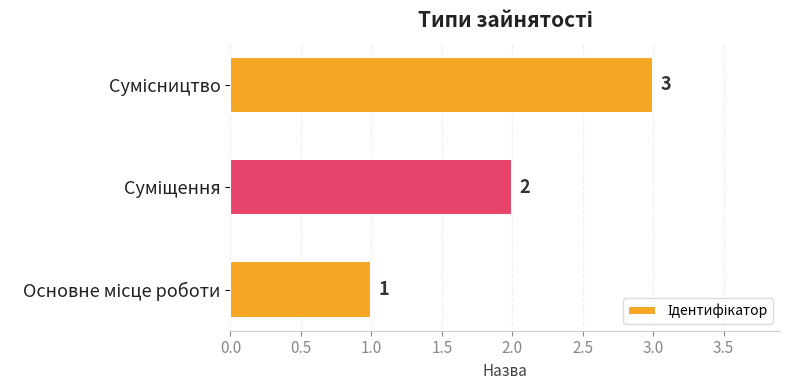

Count the values in the range 1 to 3.

3